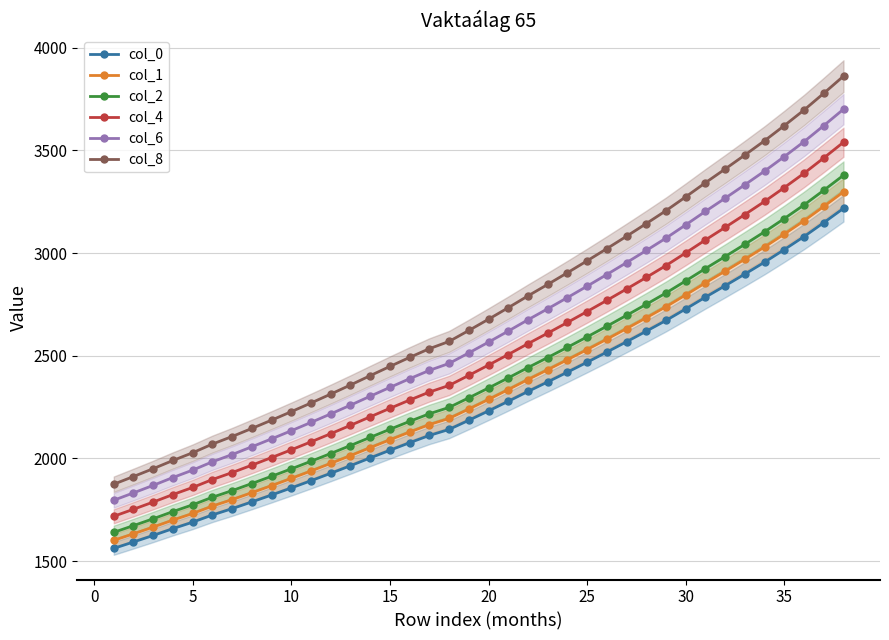

True or false: col_1 and col_4 cross at least once.

False